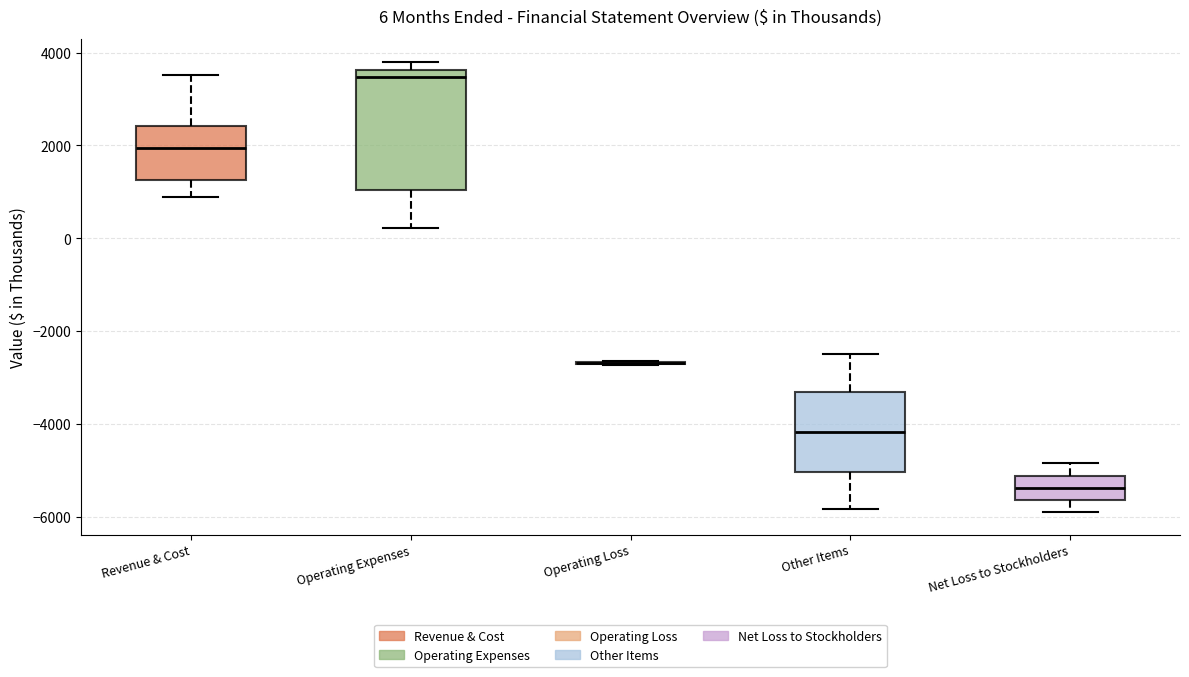

Which box is the tallest, from its lower edge to its upper edge?

Operating Expenses